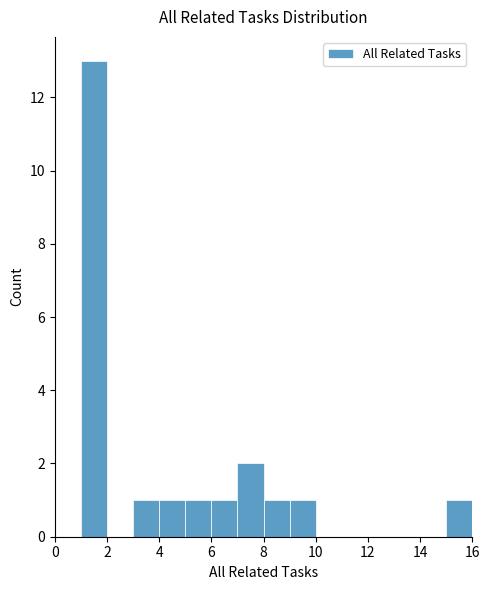

Reading left to right, transcribe this chart: for each bar, give the range it covers on the x-axis and its height. The values are not printed on the chart, so give them approximately, as read against the axis.

0 to 1: 0
1 to 2: 13
2 to 3: 0
3 to 4: 1
4 to 5: 1
5 to 6: 1
6 to 7: 1
7 to 8: 2
8 to 9: 1
9 to 10: 1
10 to 11: 0
11 to 12: 0
12 to 13: 0
13 to 14: 0
14 to 15: 0
15 to 16: 1